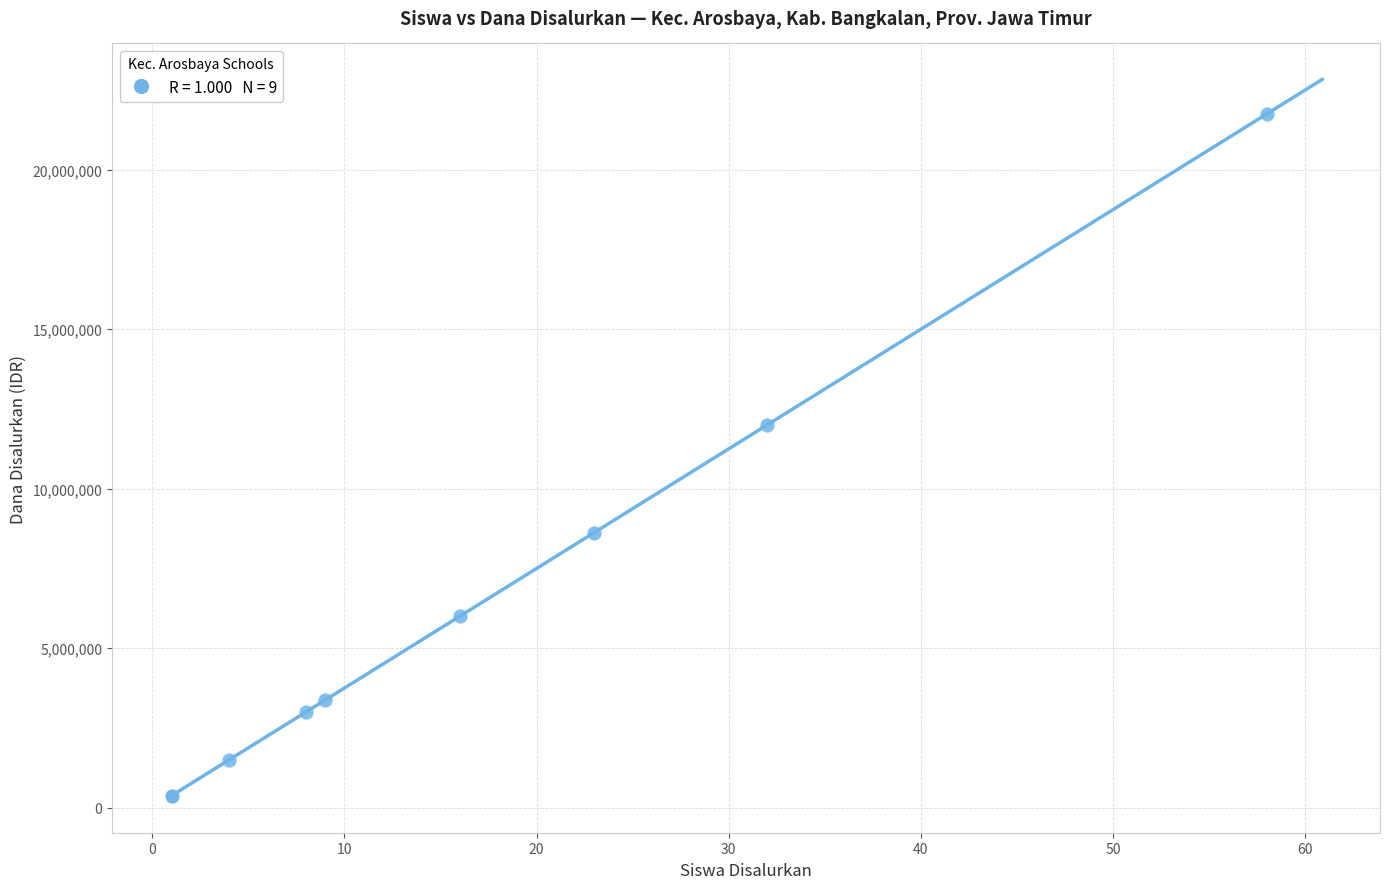

What Y value in the scatter plot is closest to 11062500?

12000000